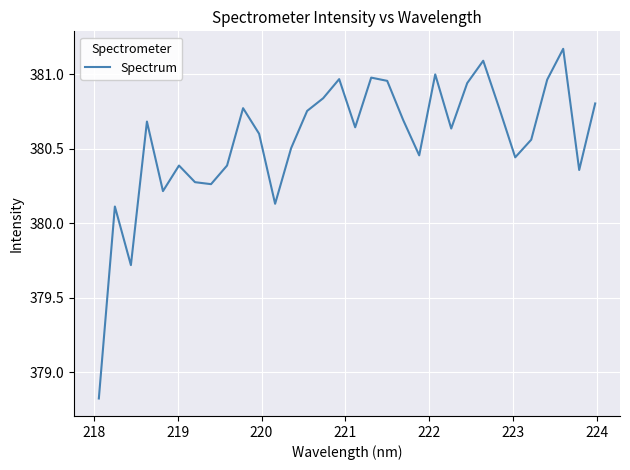

What is the minimum value shown in the chart?

378.8